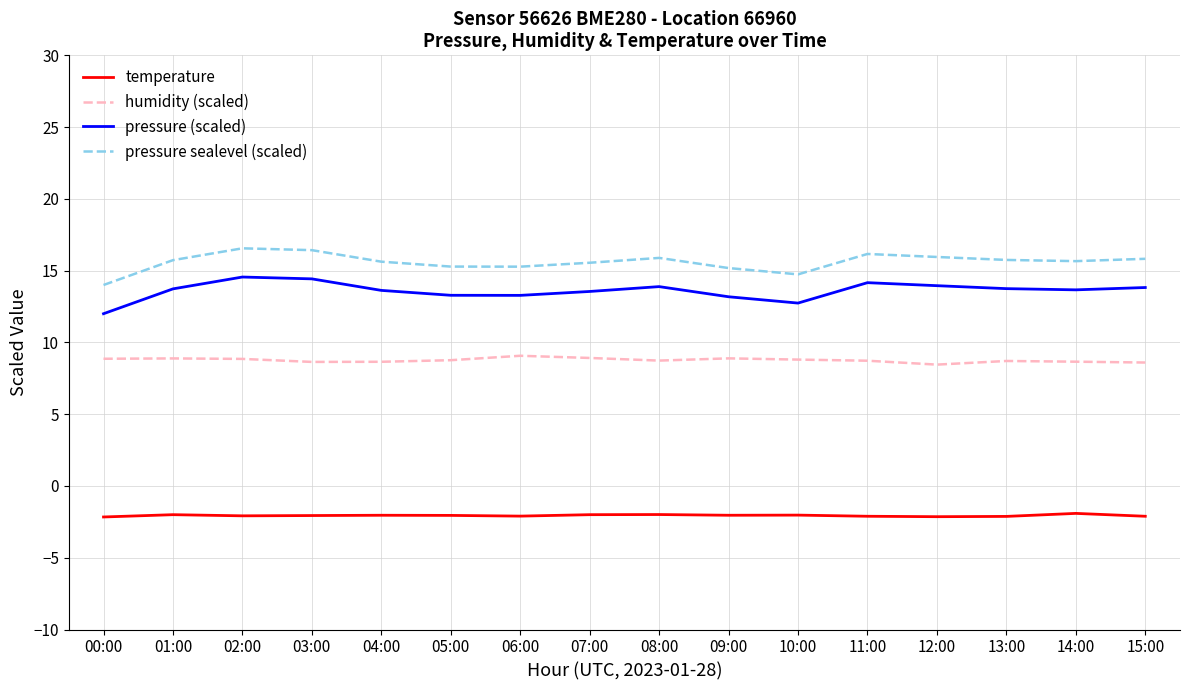

What is the lowest value of the humidity (scaled) series?

8.5